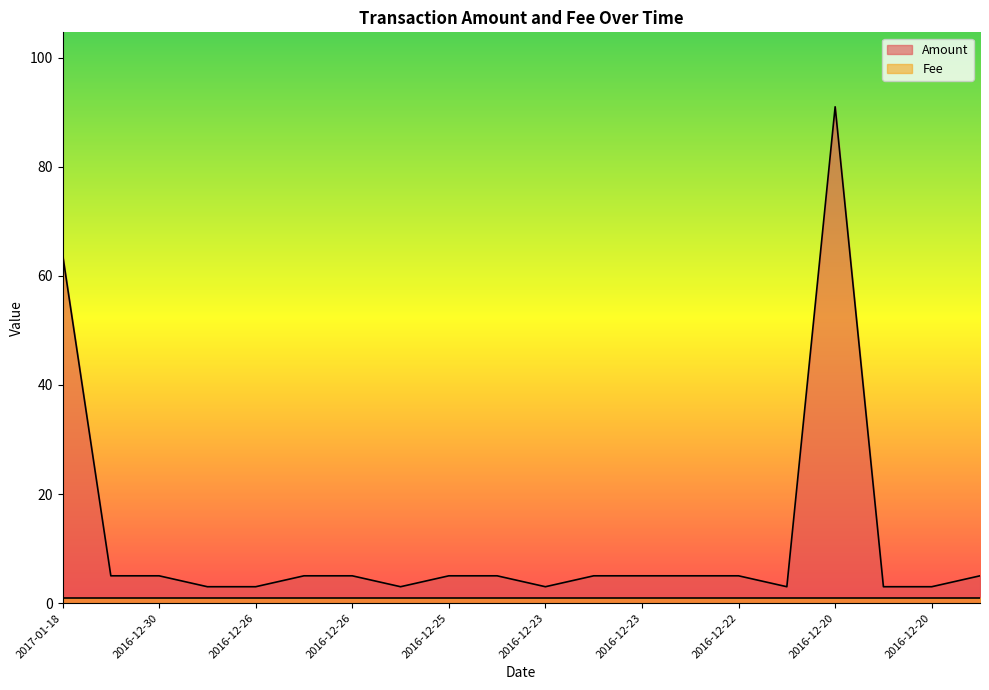

What is the value of the 2nd point from the left?

5